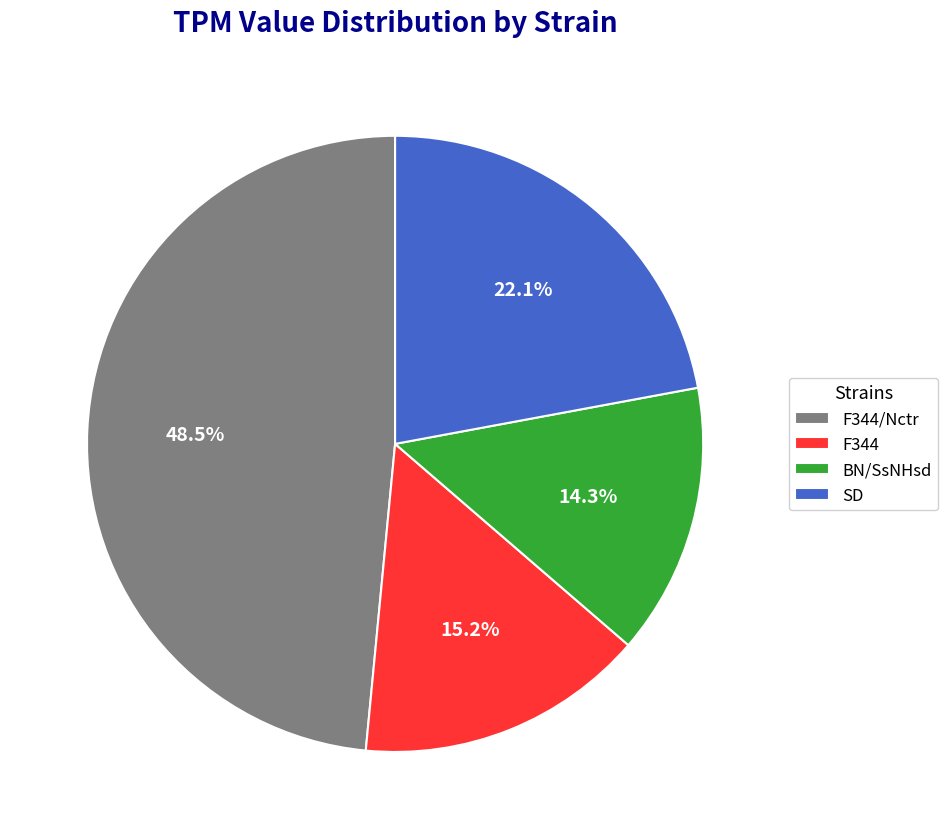

Does any single category account for the majority?

No